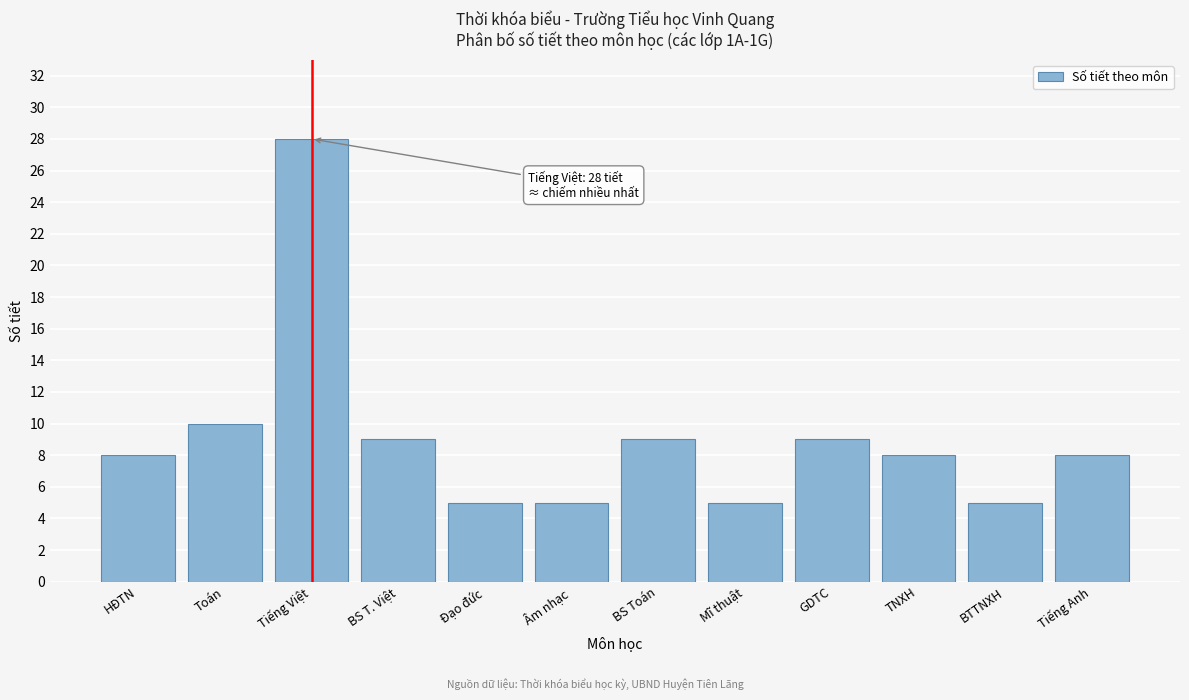

Reading right to left, transcribe all the data shown in this chart.

Tiếng Anh=8	BTTNXH=5	TNXH=8	GDTC=9	Mĩ thuật=5	BS Toán=9	Âm nhạc=5	Đạo đức=5	BS T. Việt=9	Tiếng Việt=28	Toán=10	HĐTN=8